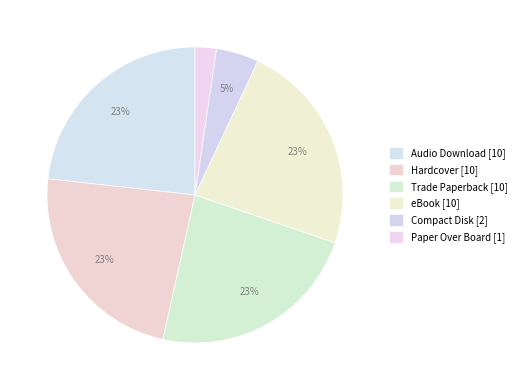

How many slices are in this pie chart?

6